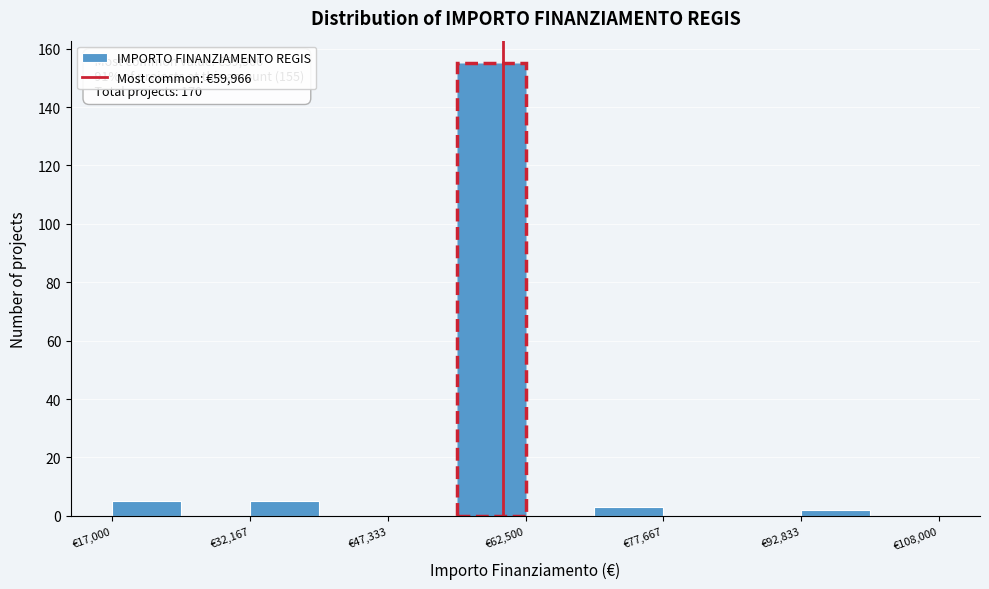

Read against the x-axis, roughly where is the centre of the tallest bar?

58000